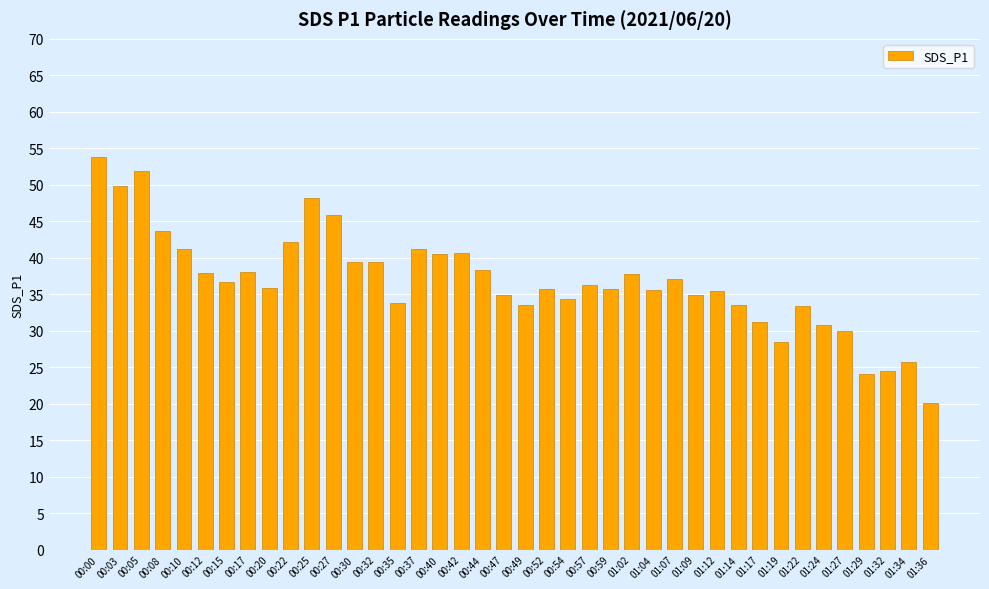

What is the change in value from 00:40 to 01:29?

-16.4